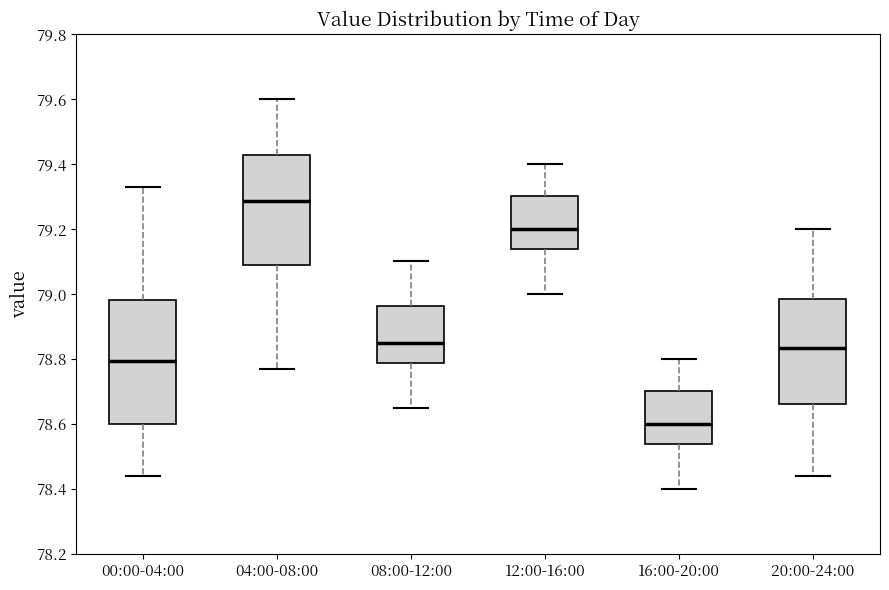

Which box is the tallest, from its lower edge to its upper edge?

00:00-04:00